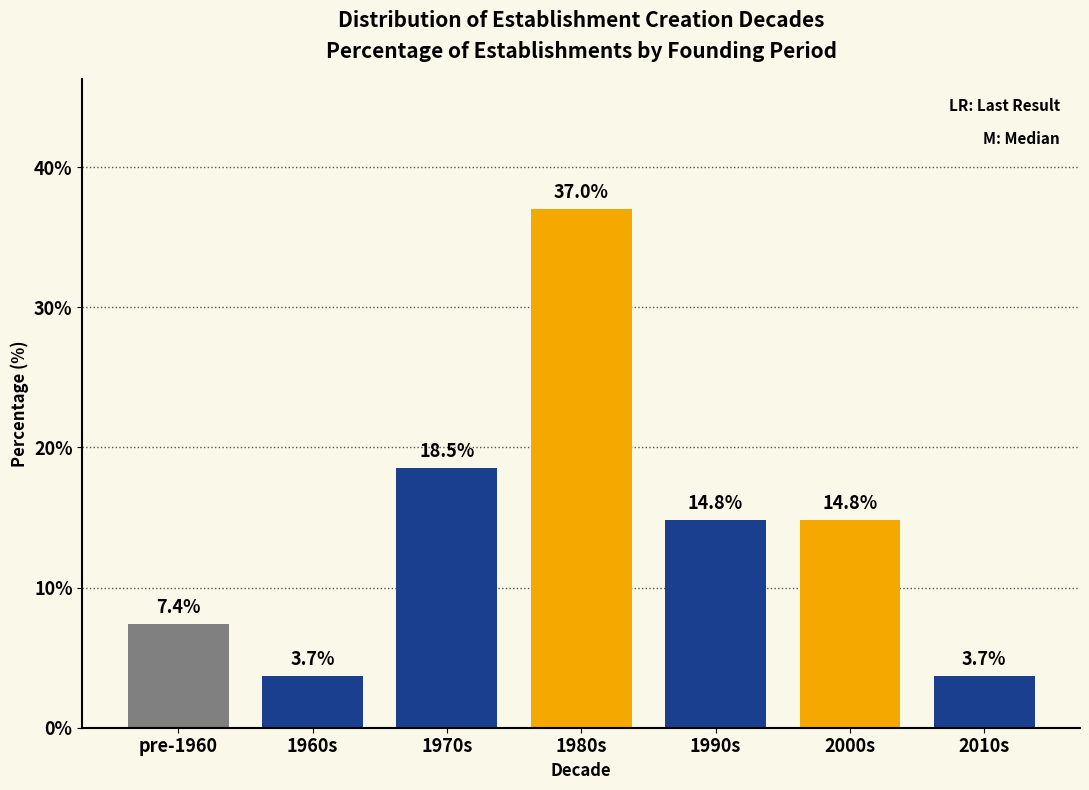

Reading left to right, transcribe all the data shown in this chart.

pre-1960=7.4	1960s=3.7	1970s=18.5	1980s=37.0	1990s=14.8	2000s=14.8	2010s=3.7